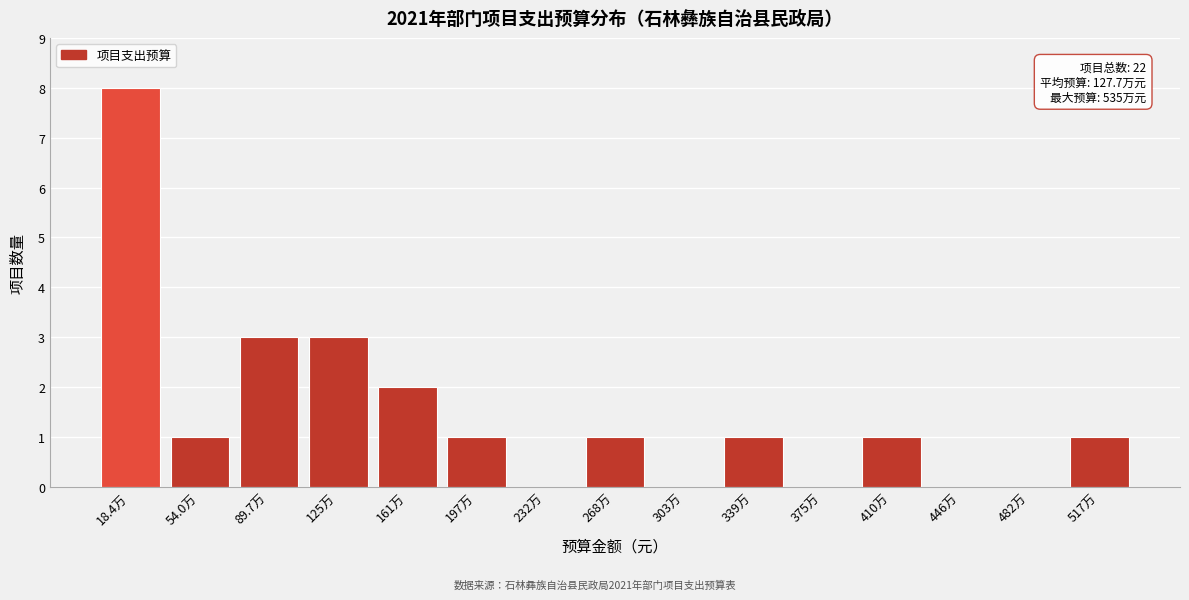

Reading left to right, transcribe all the data shown in this chart.

18.4万=8	54.0万=1	89.7万=3	125万=3	161万=2	197万=1	232万=0	268万=1	303万=0	339万=1	375万=0	410万=1	446万=0	482万=0	517万=1